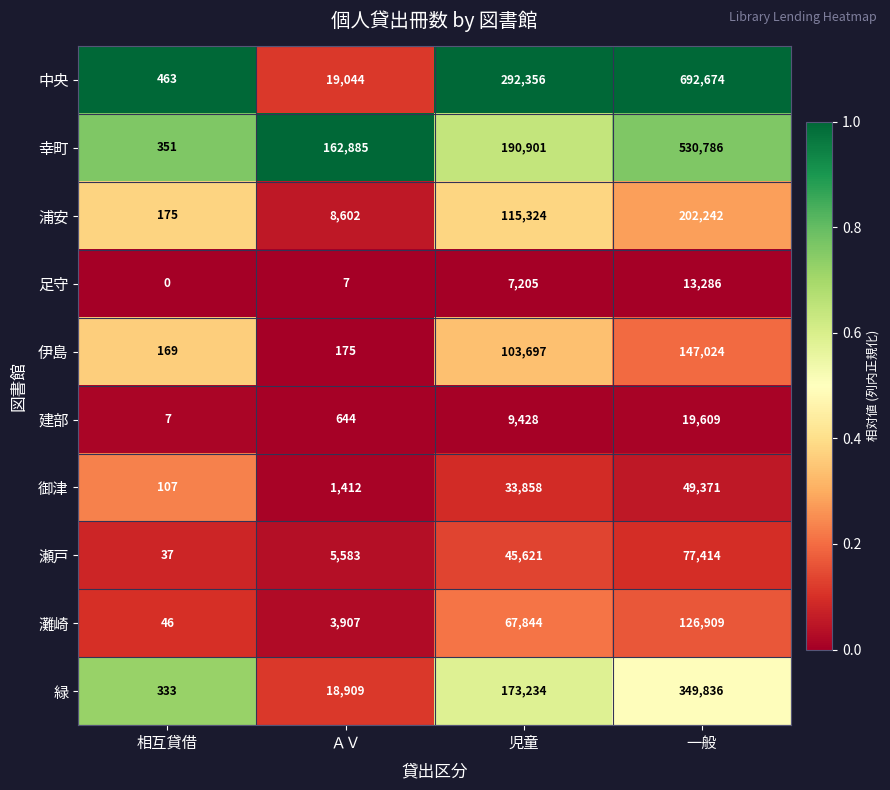

What is the difference between the second highest and second lowest values in the 浦安 series?

106722